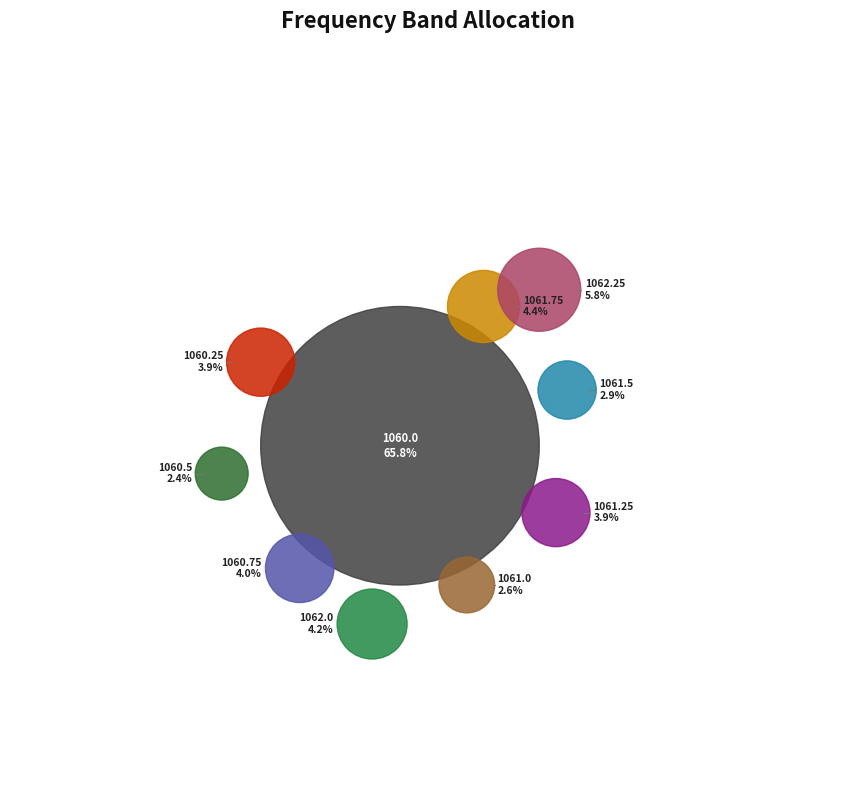

What is the total percentage of 1061.25 and 1062.25?

9.8%